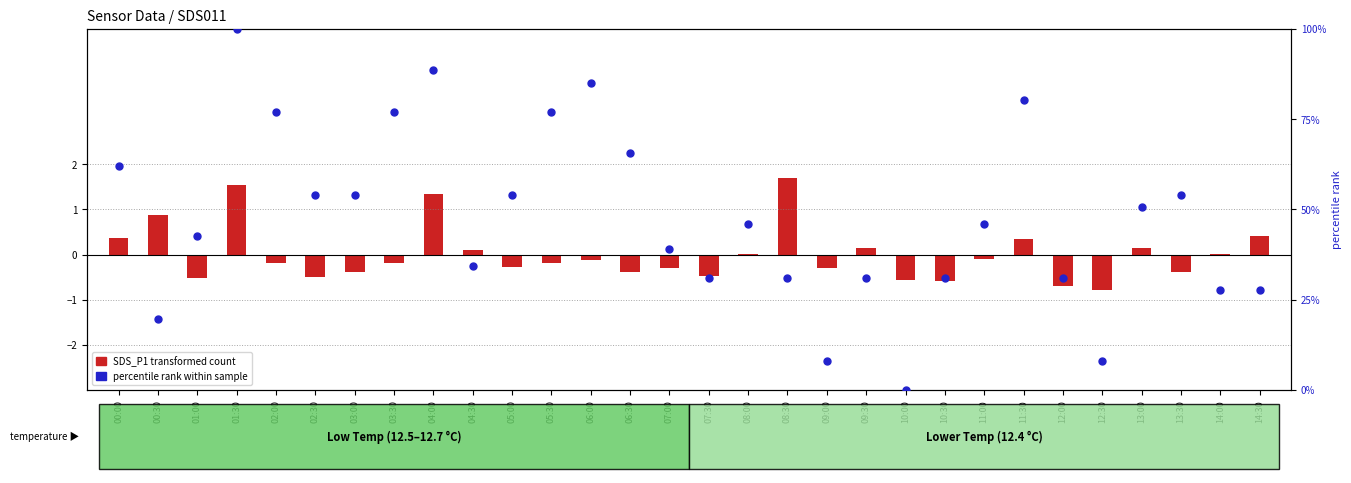

At how many categories does at least one series exceed 79?

4